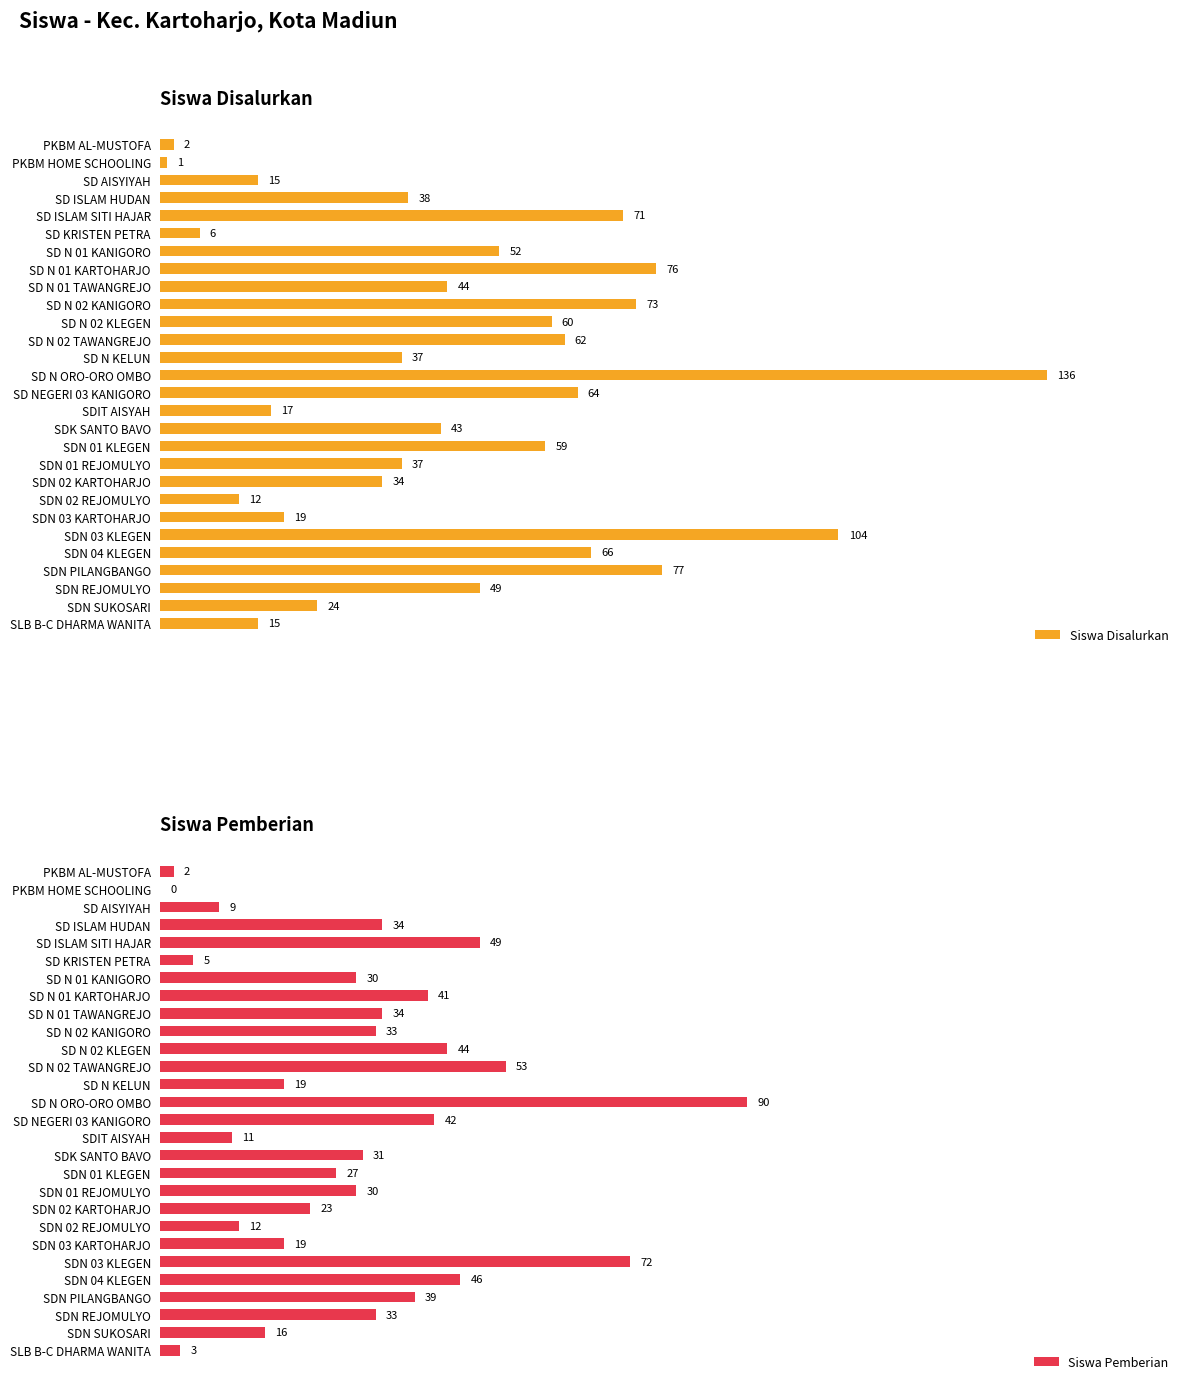

True or false: Siswa Pemberian has a value of 122 at 13.

False